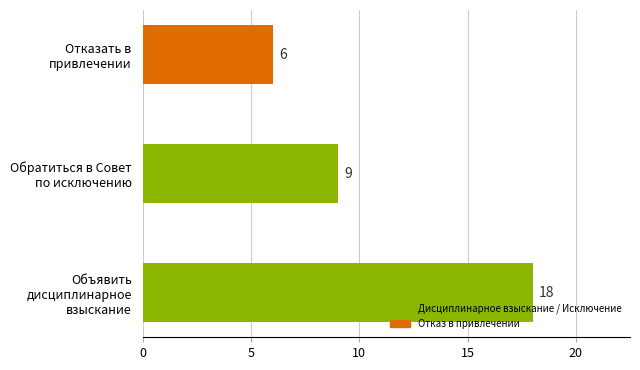

How many data points are less than 9?

1